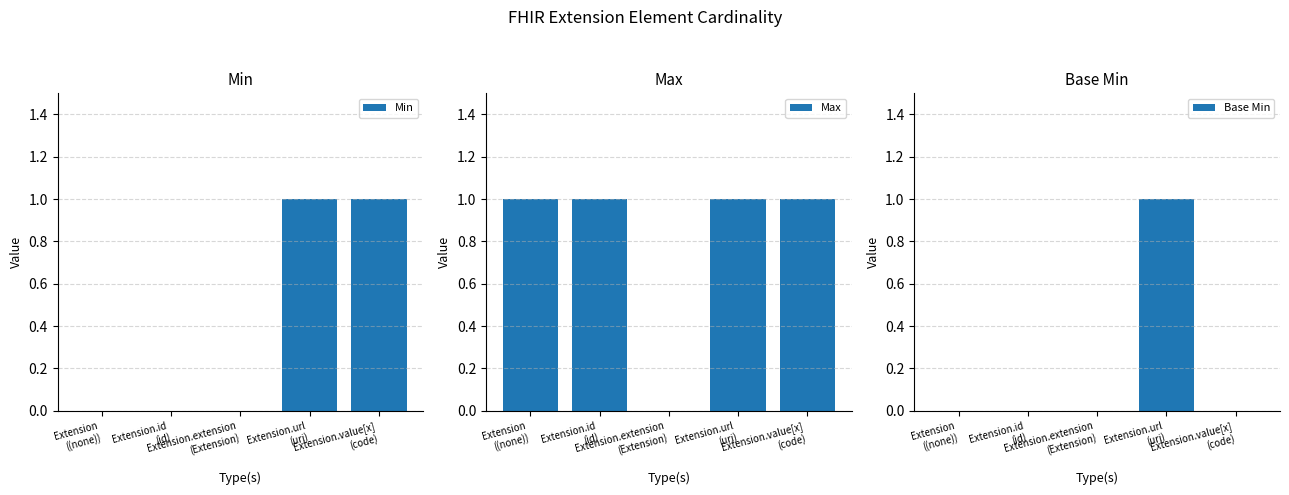

How many values in Min are above zero?

2